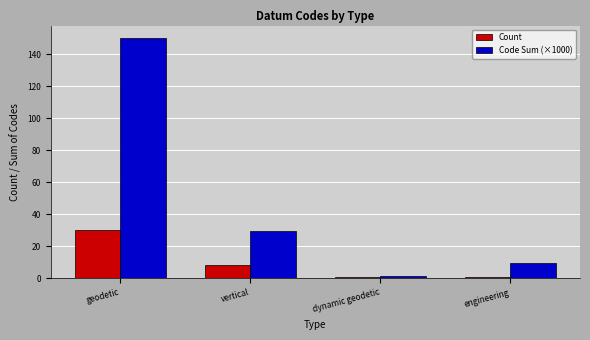

How many groups of bars are there?

4